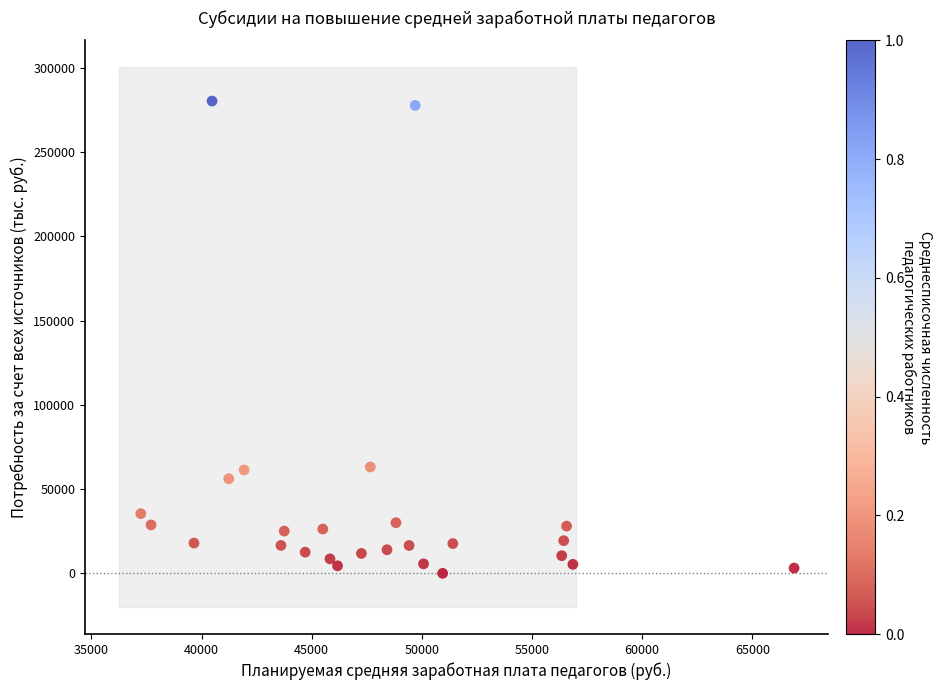

What is the range of X values (max minus min)?

29657.8